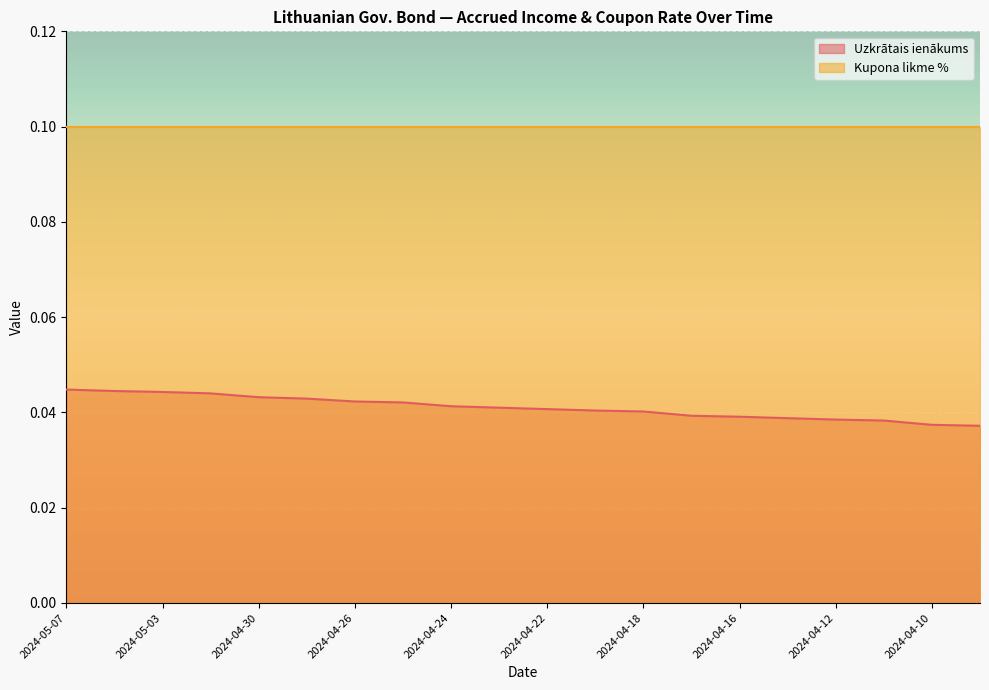

How many lines are shown in the chart?

2